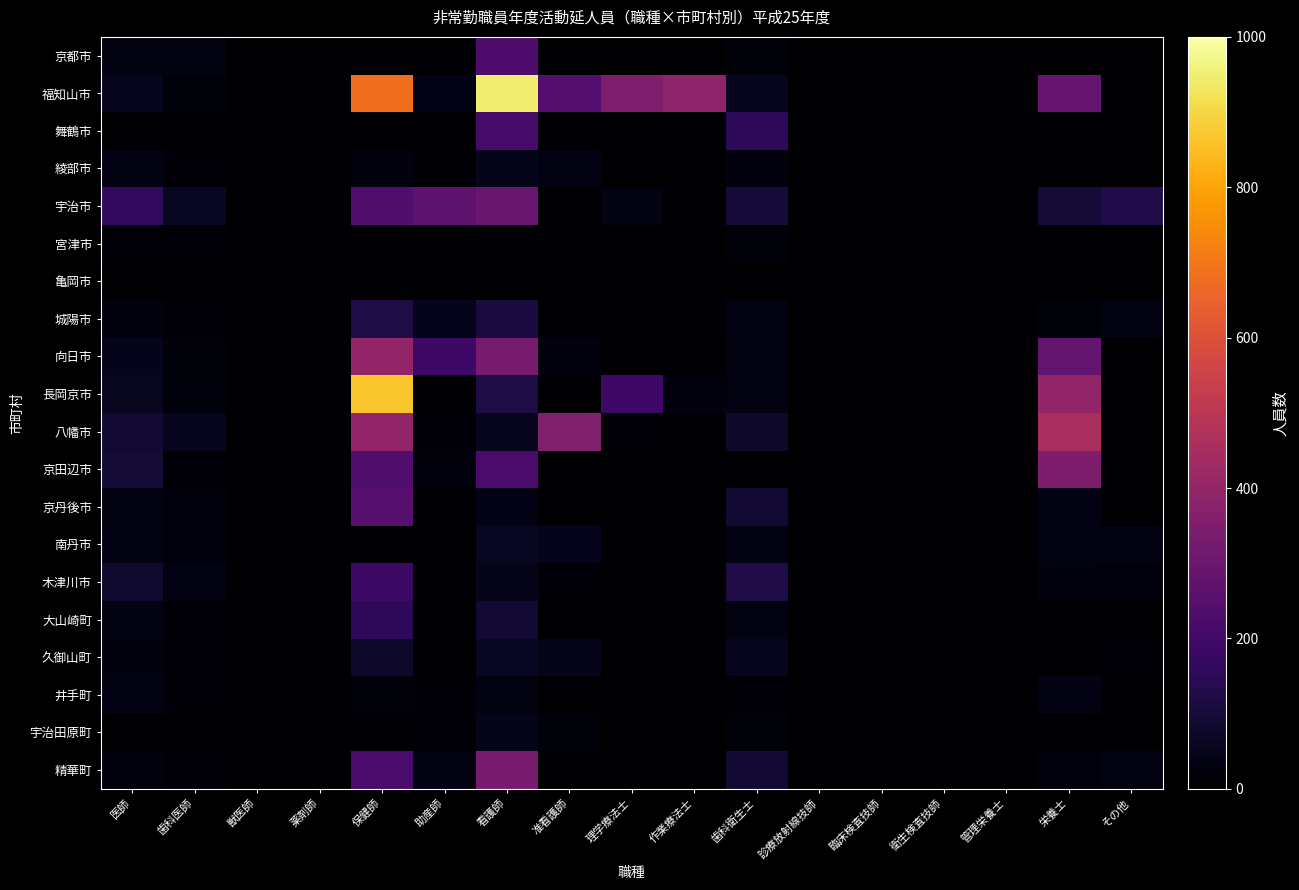

Rank the series by their maximum value, from highest to lowest.

福知山市, 長岡京市, 八幡市, 向日市, 京田辺市, 精華町, 宇治市, 京丹後市, 京都市, 舞鶴市, 木津川市, 大山崎町, 城陽市, 久御山町, 南丹市, 綾部市, 宇治田原町, 井手町, 宮津市, 亀岡市